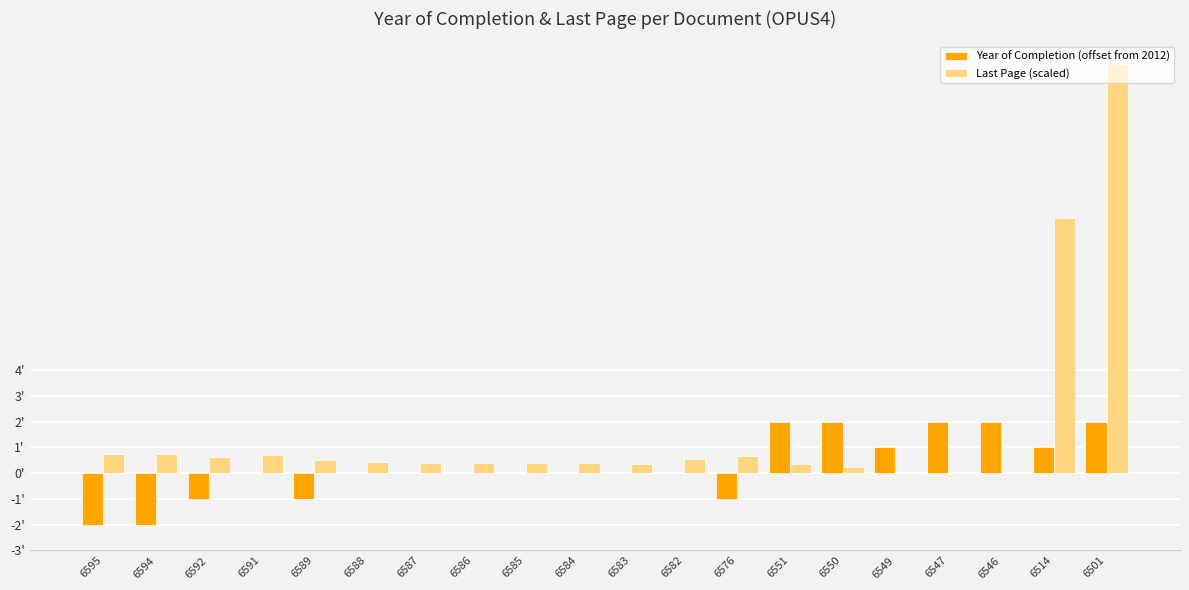

Are the bars horizontal?

No